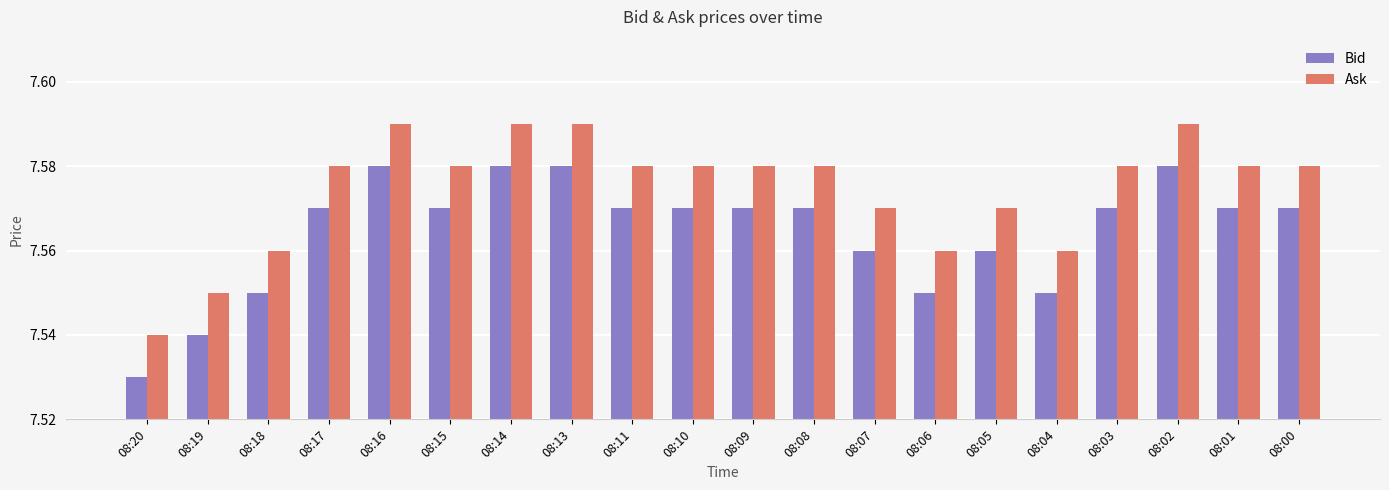

How many Ask values are between 7 and 8?

20